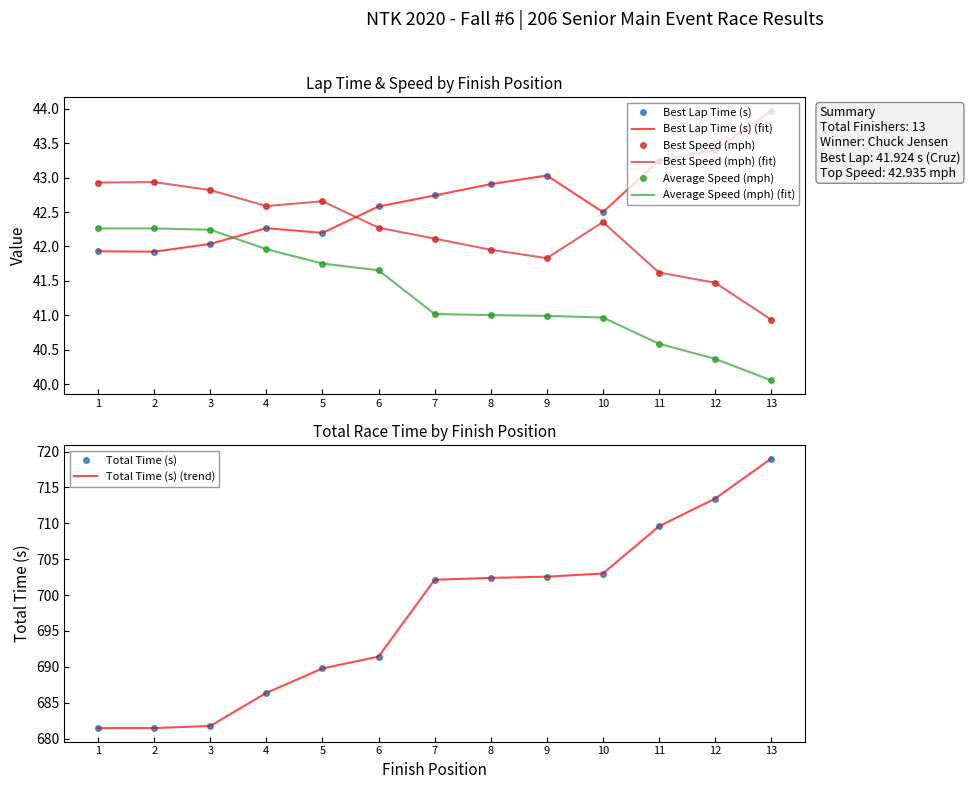

How many distinct data groups are displayed?

4